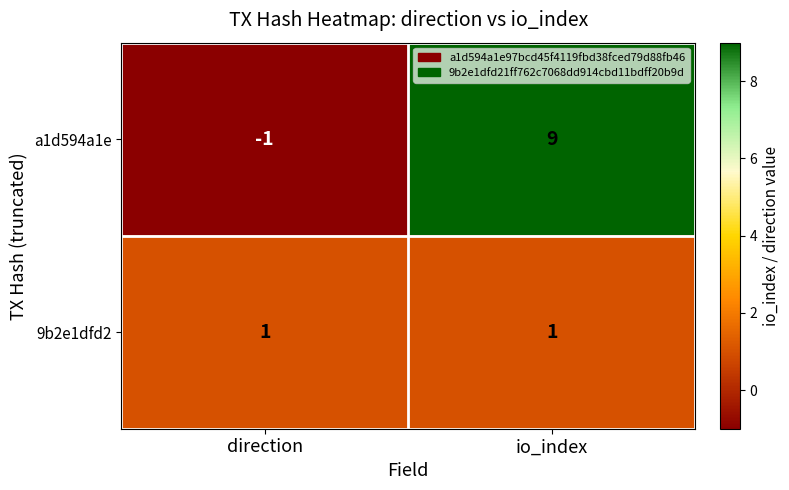

What is the average value of the a1d594a1e series?

4